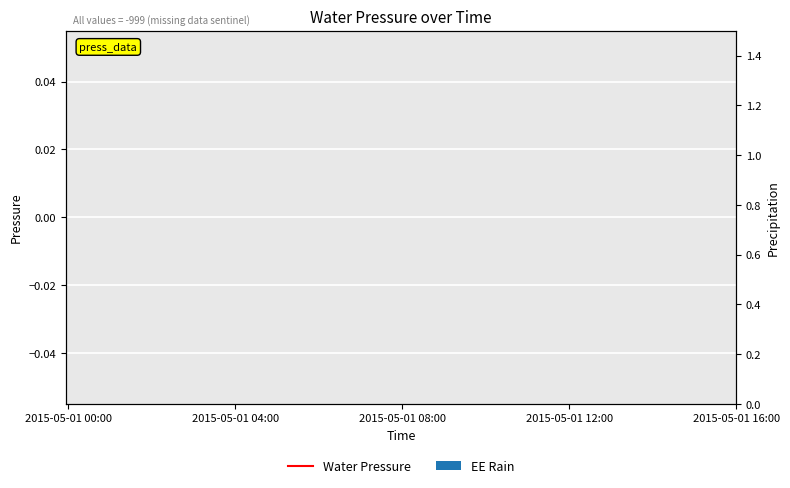

Are the bars grouped side by side (vs. stacked)?

No